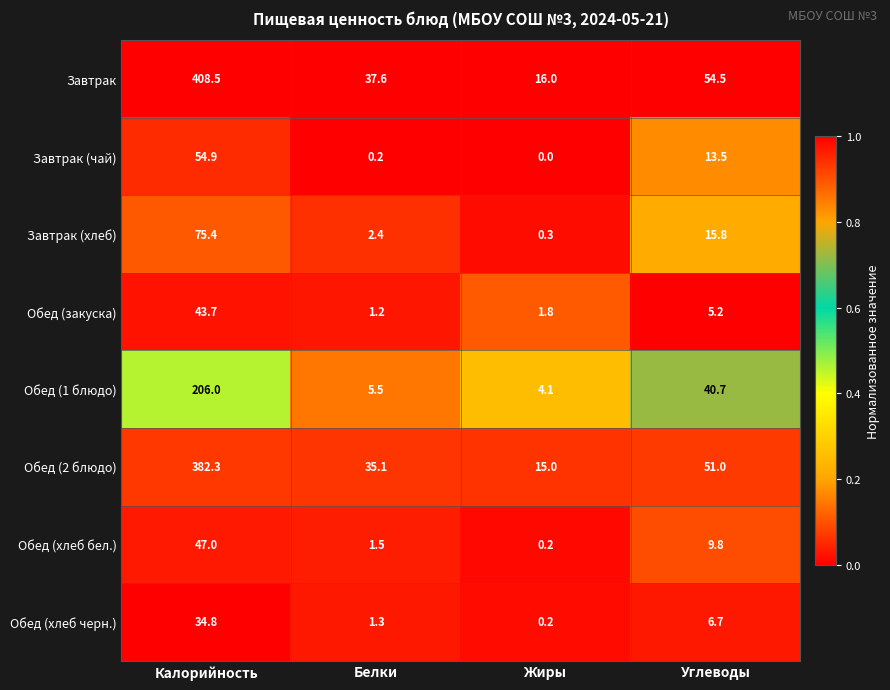

Which category has the lowest value across all series?

Жиры